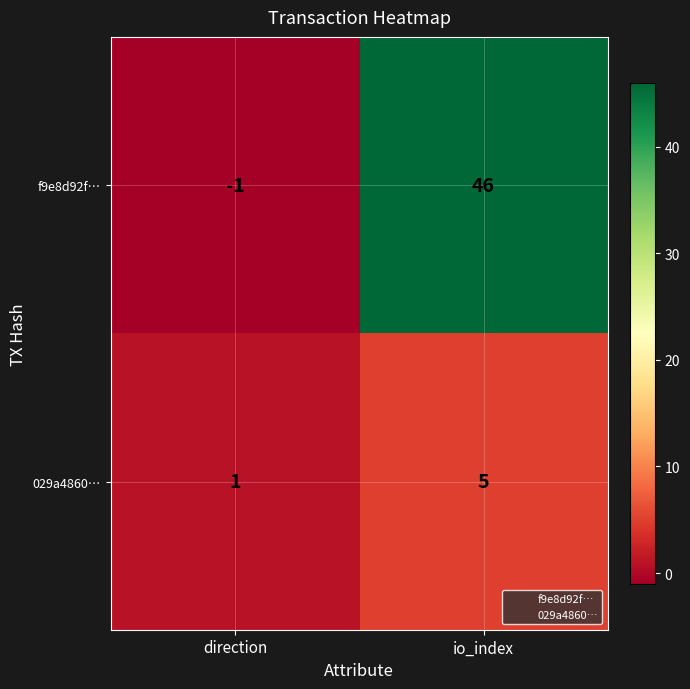

Which series has the largest total across all categories?

f9e8d92f…